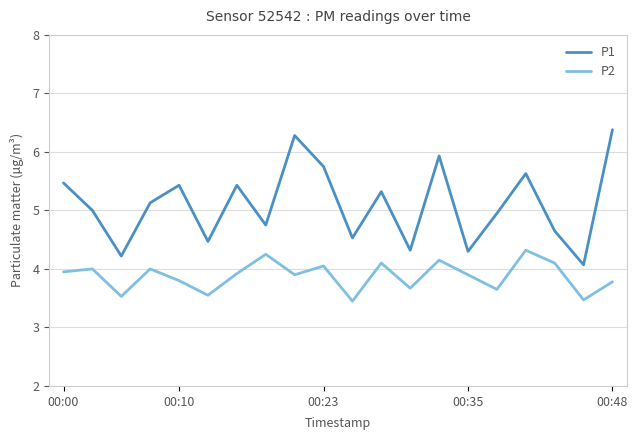

What is the difference between the maximum and minimum values in the P1 series?

2.3